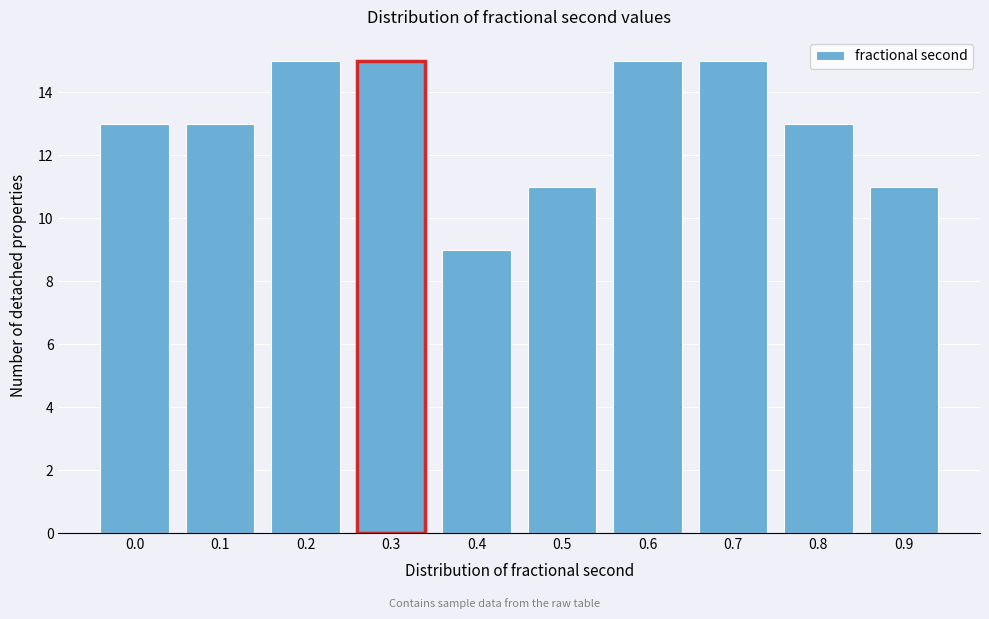

Reading right to left, transcribe all the data shown in this chart.

11	13	15	15	11	9	15	15	13	13